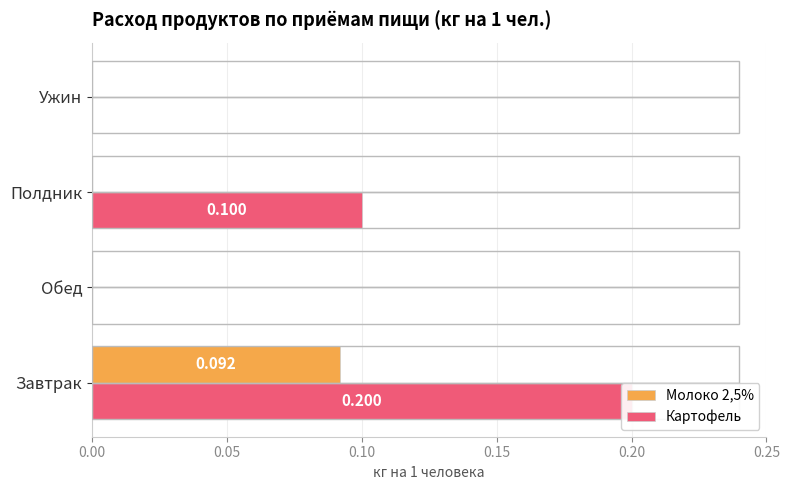

What are all the series names shown in the legend?

Молоко 2,5%, Картофель